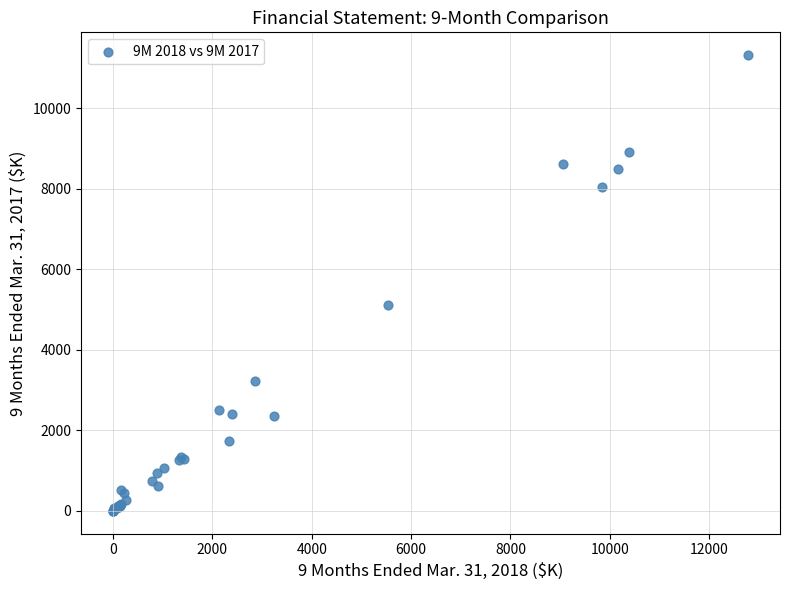

What Y value in the scatter plot is closest to 5662?

5126